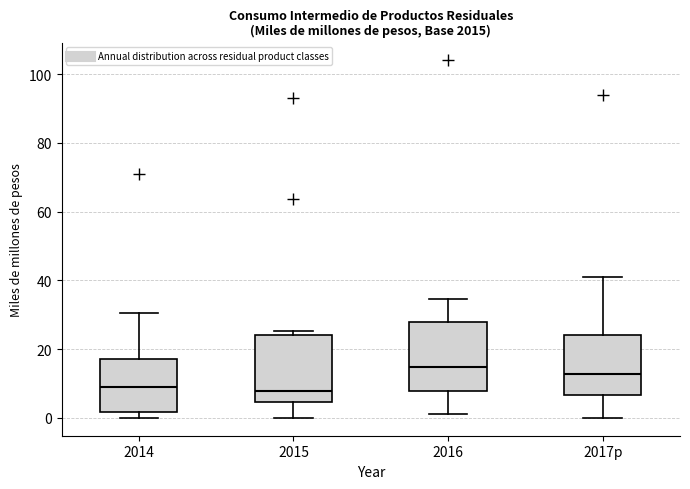

Reading left to right, transcribe this box plot: for each box, give where its median line is, the range the box spans, and where its two whiskers end, as read against the y-axis. The values are not printed on the chart, so give them approximately, as read against the axis.

2014: median 8, box 2 to 18, whiskers 0 to 30
2015: median 8, box 4 to 24, whiskers 0 to 26
2016: median 14, box 8 to 28, whiskers 2 to 34
2017p: median 12, box 6 to 24, whiskers 0 to 42